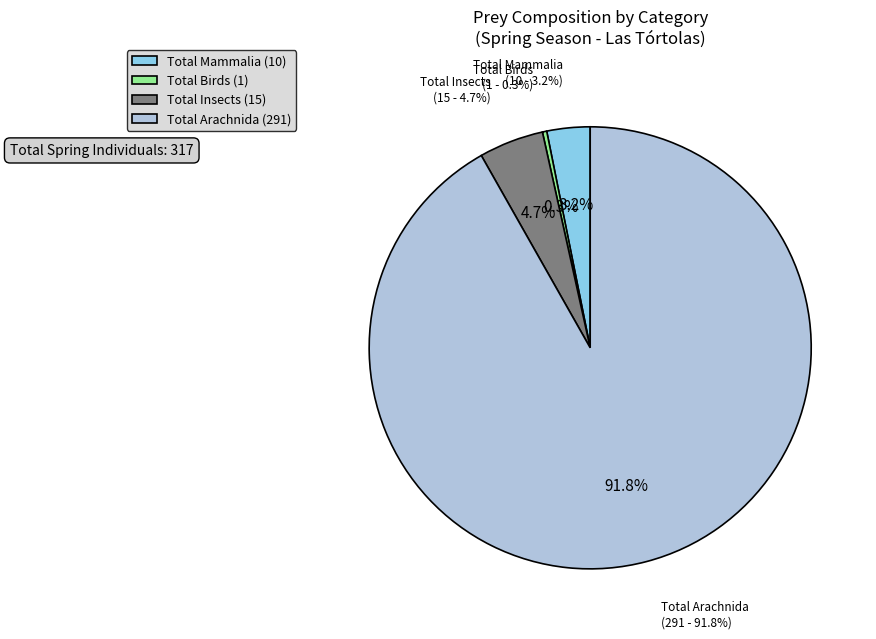

Does Total Mammalia represent more than half of the total?

No